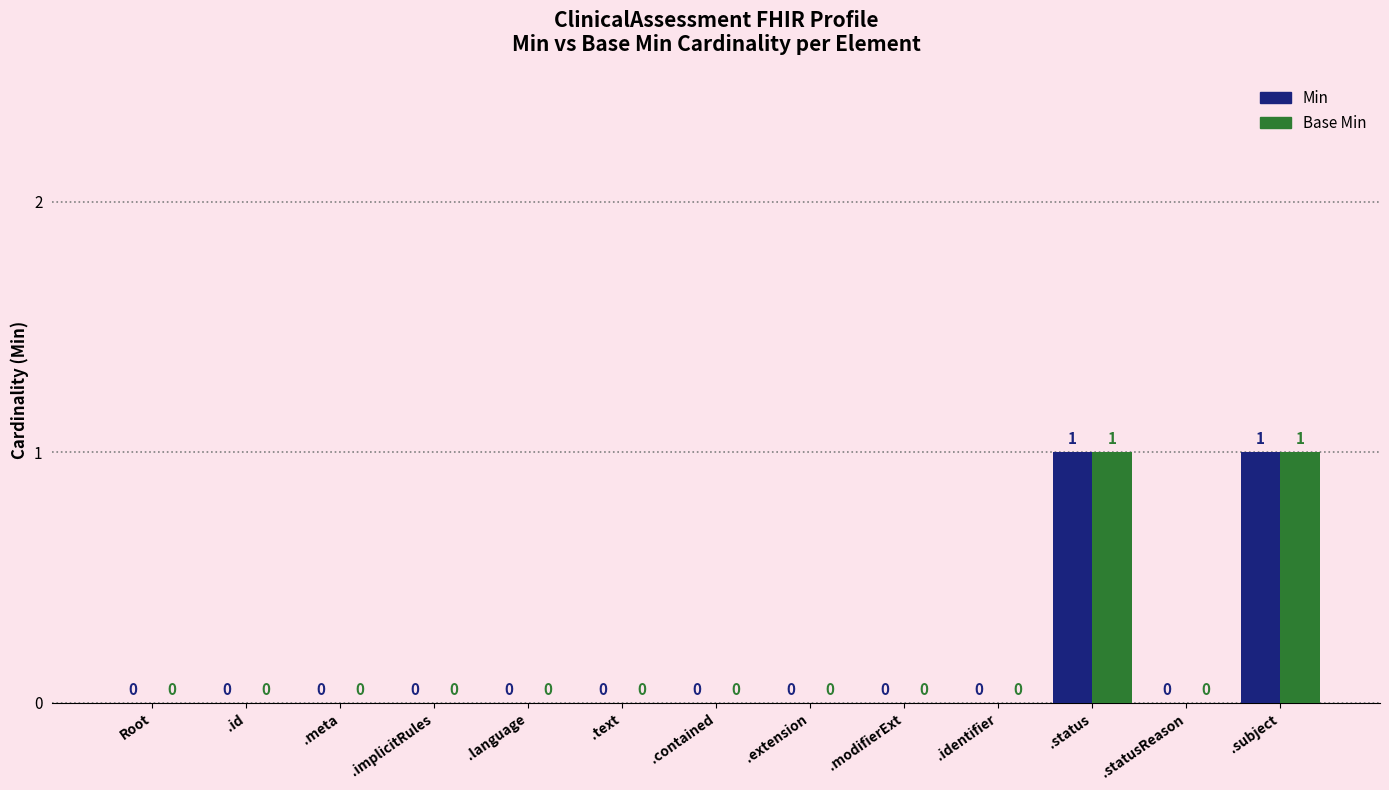

How many Min values are between 0 and 1?

13